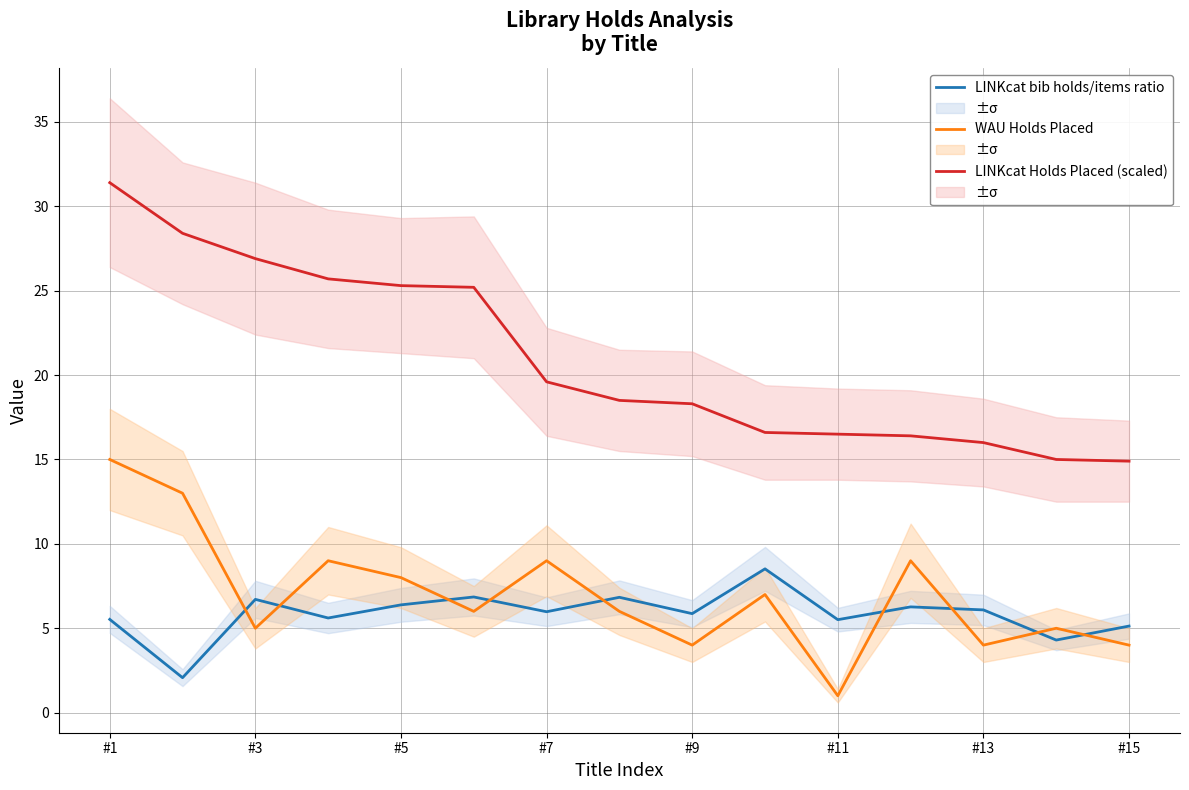

Which series has the largest range (max minus min)?

LINKcat Holds Placed (scaled)